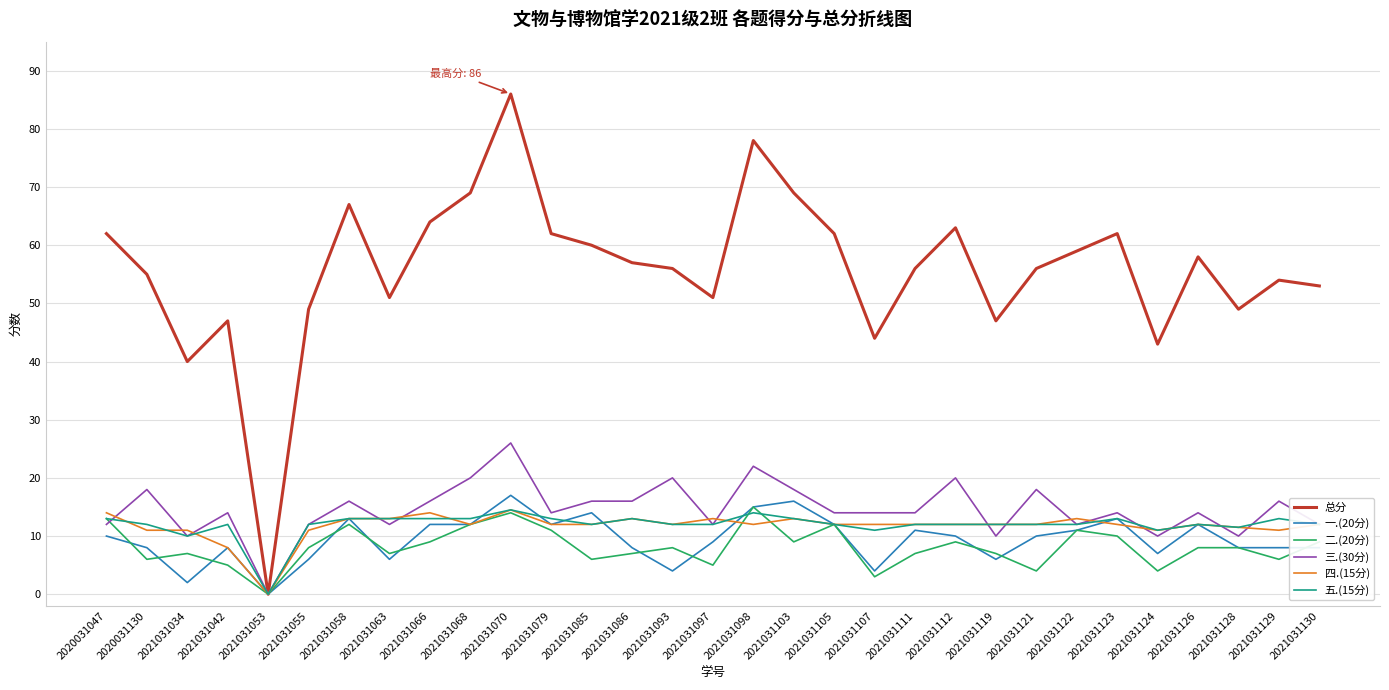

True or false: 四.(15分) has a value of 18.0 at 2021031111.

False